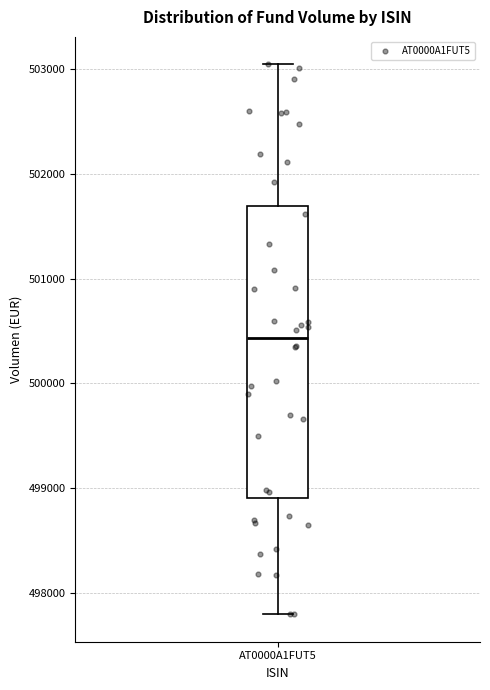

Where does the lower whisker of the box for AT0000A1FUT5 end on the y-axis? The values are not printed on the chart, so give them approximately, as read against the axis.

497800